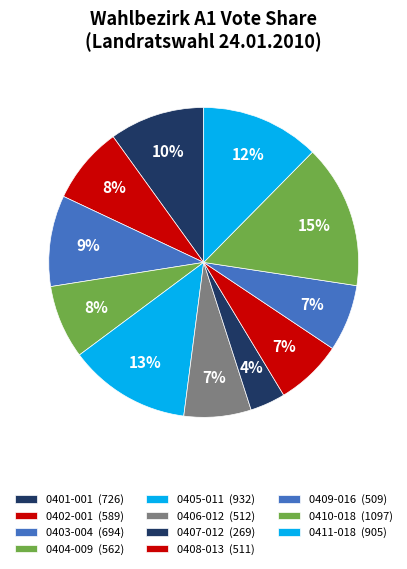

What percentage is NOT represented by 0406-012?

93.0%